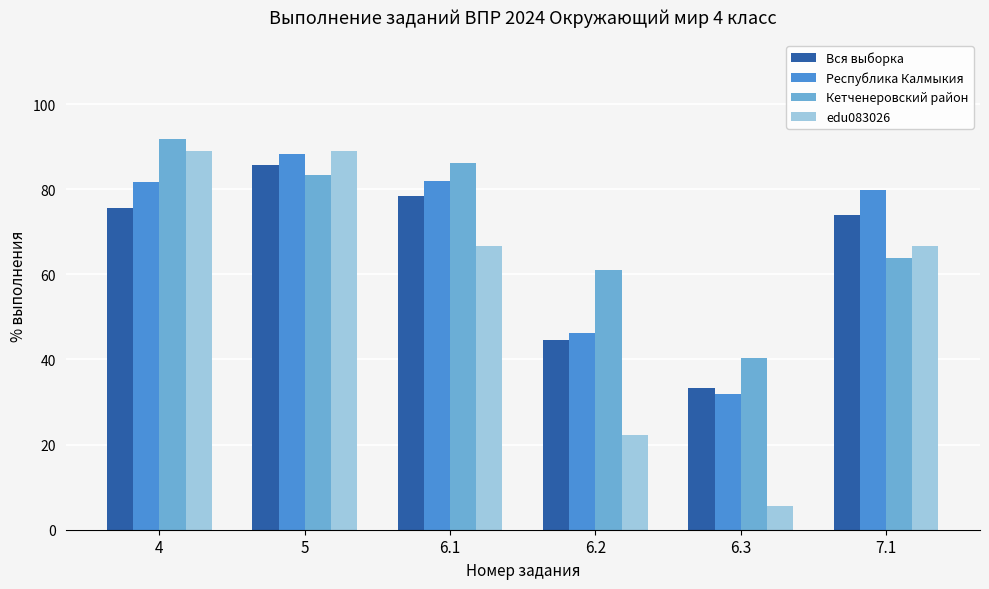

What is the maximum value for Республика Калмыкия?

88.4